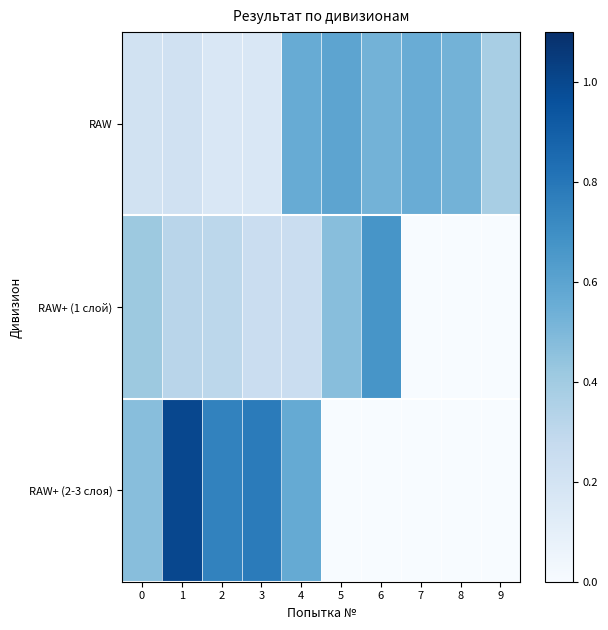

Rank the series at 0 from highest to lowest value.

RAW+ (2-3 слоя), RAW+ (1 слой), RAW